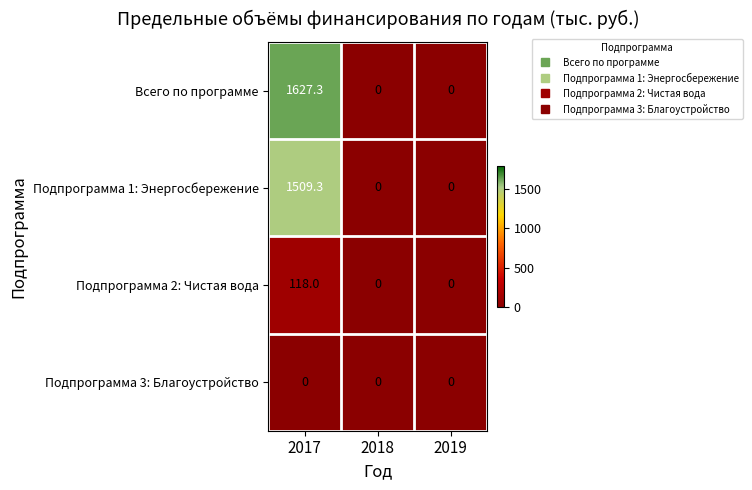

What is the average value of the Подпрограмма 2: Чистая вода series?

39.3